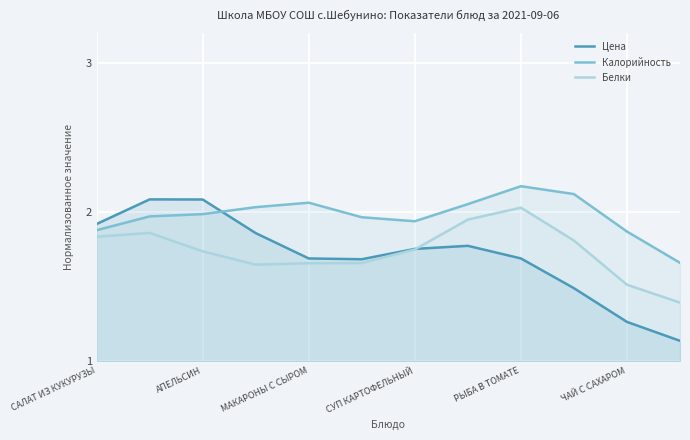

Which series ends up on top after the final intersection of Калорийность and Цена?

Калорийность